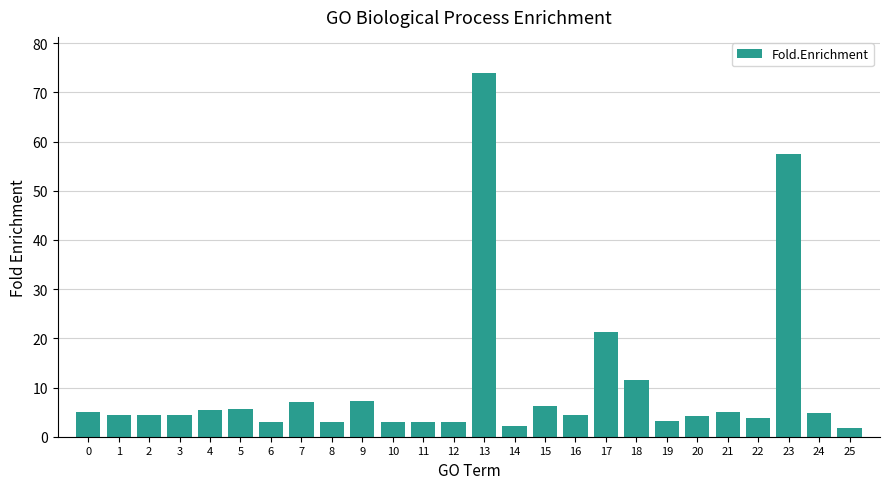

How many distinct data groups are displayed?

1